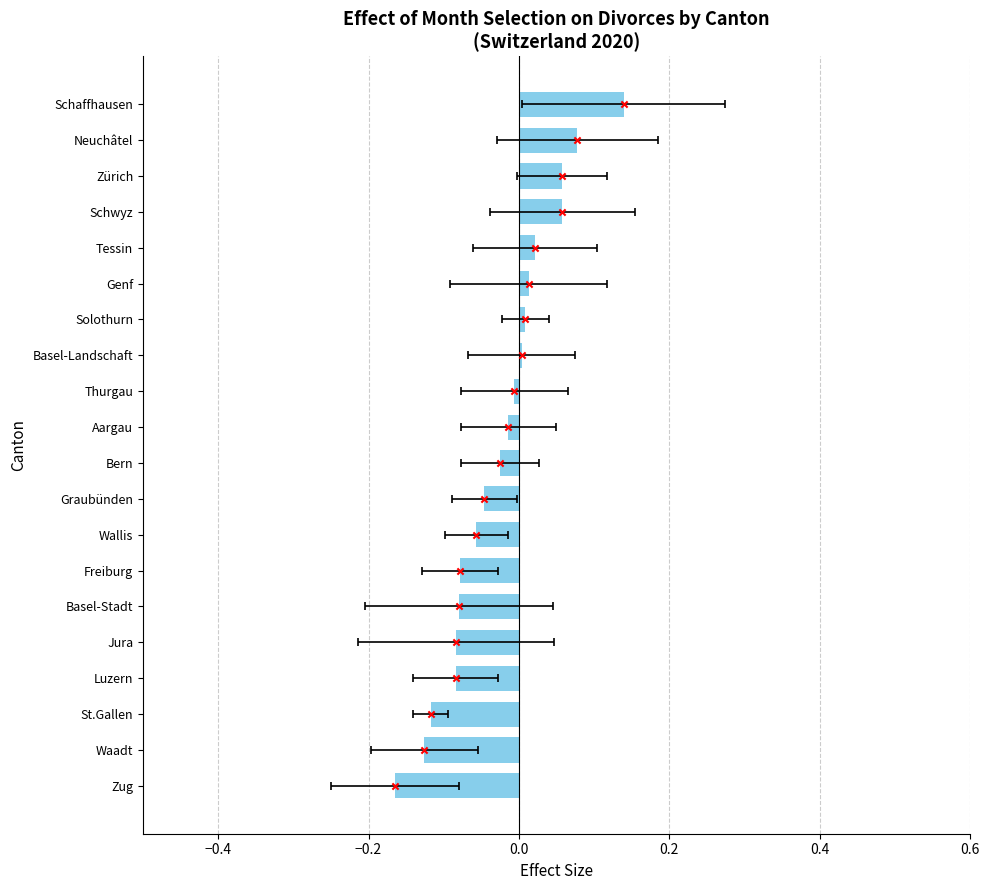

Which has a higher value, Basel-Stadt or Basel-Landschaft?

Basel-Landschaft